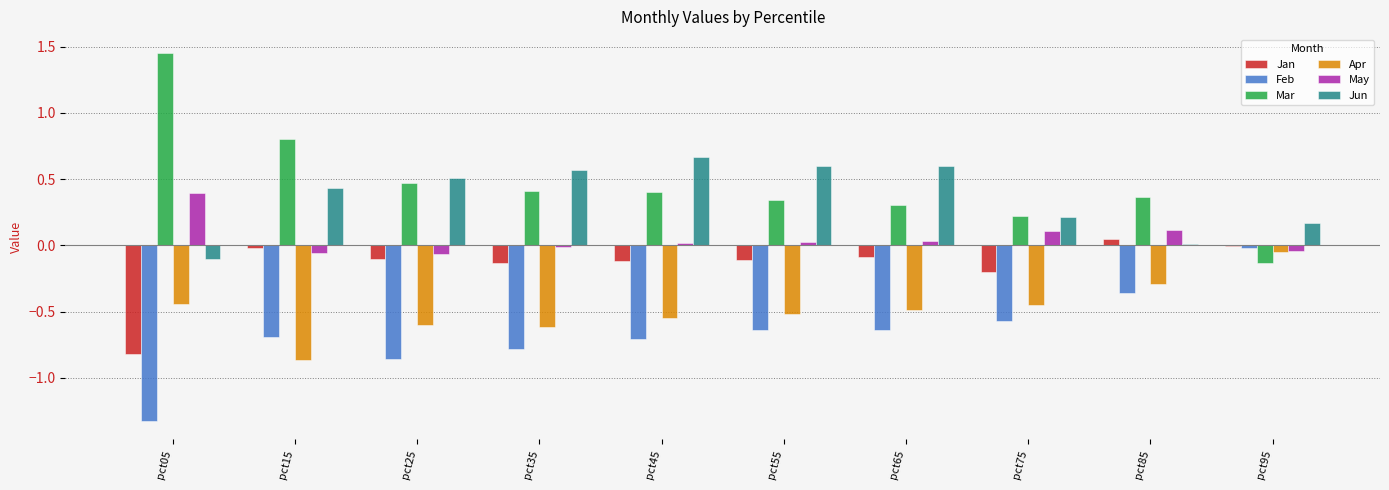

What is the sum of all Apr values?

-4.9